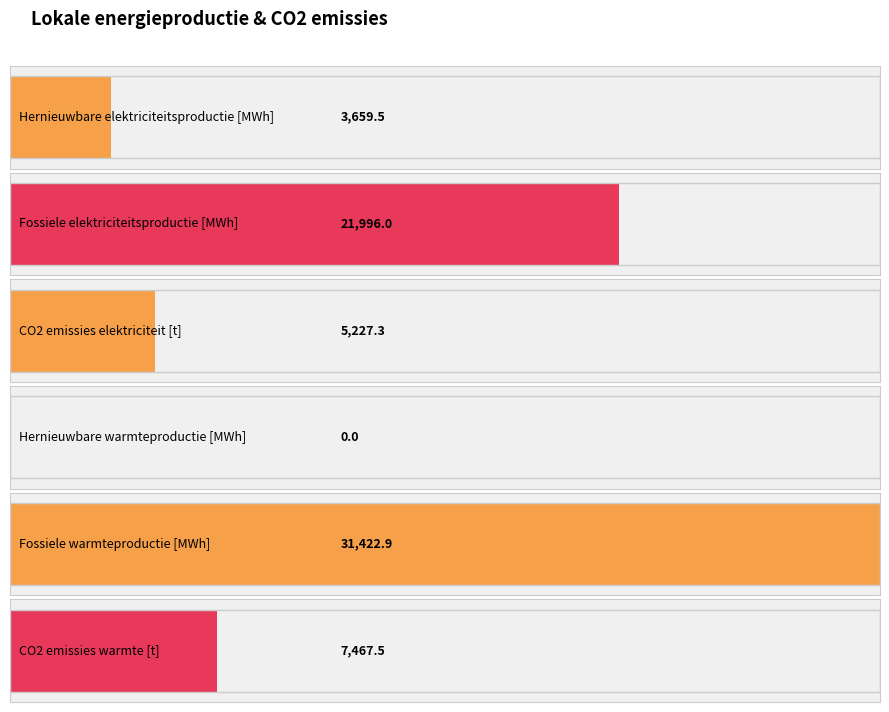

Read the Emissies CO2 [t] value at Warmtekrachtkoppeling (elektriciteit).

5227.3